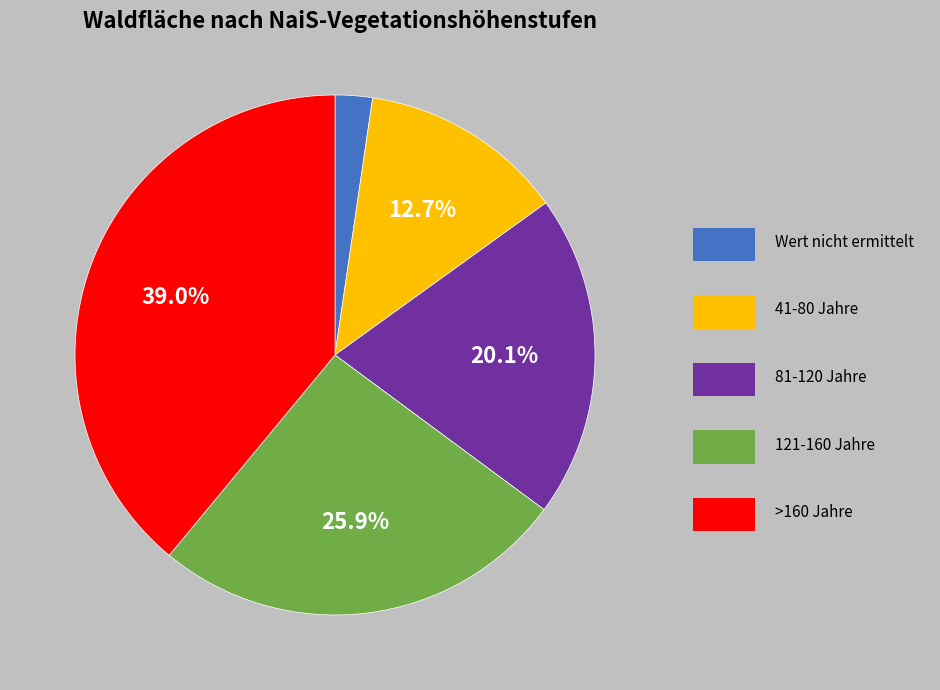

Count the number of slices in the pie.

5